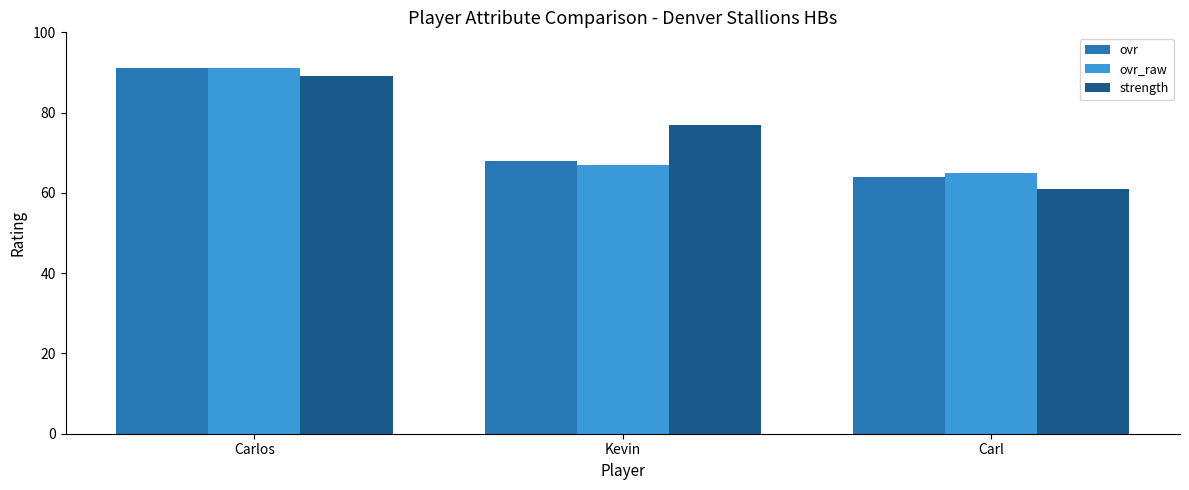

Where is strength nearest to the value 75?

Kevin